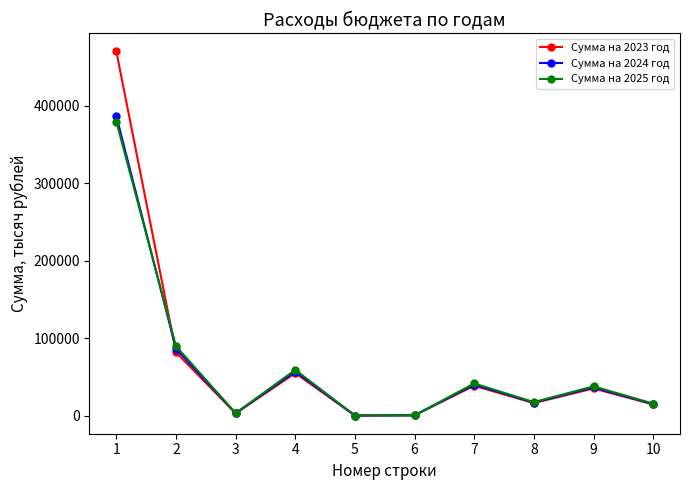

Where do Сумма на 2023 год and Сумма на 2024 год first cross each other?

1 and 2